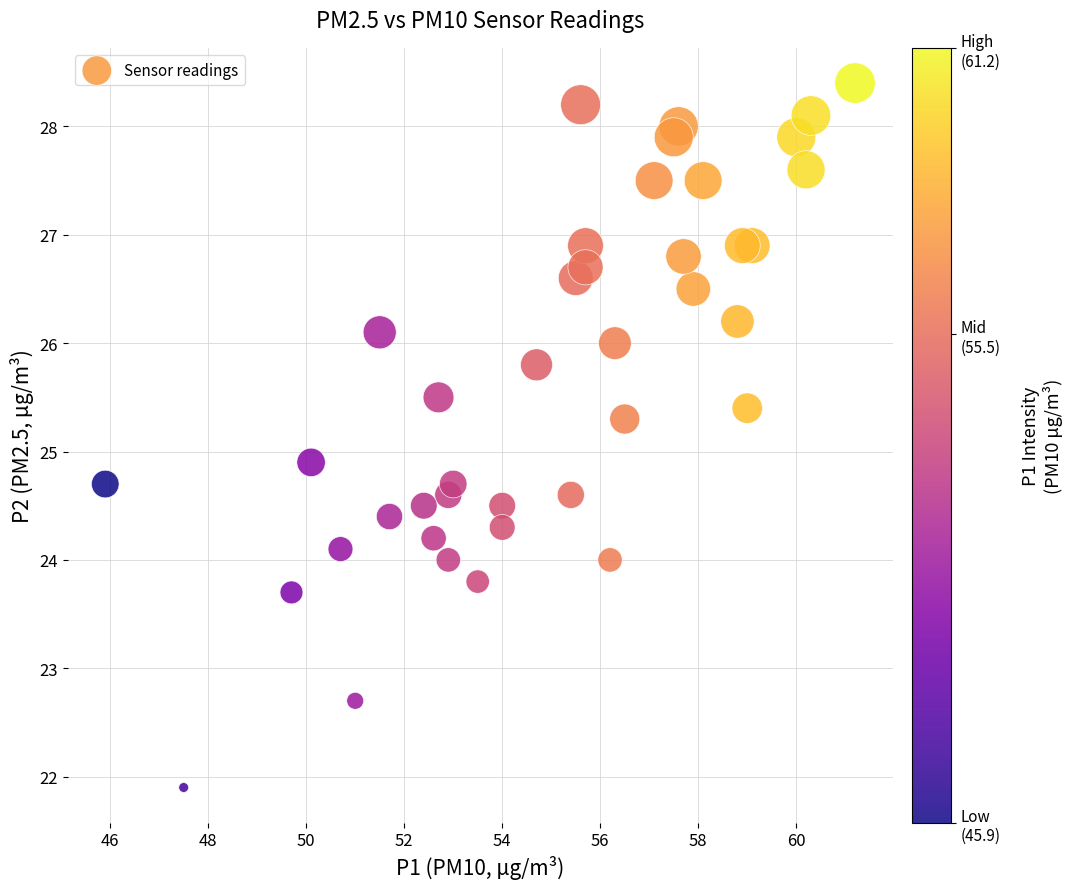

What Y value in the scatter plot is closest to 25?

24.9